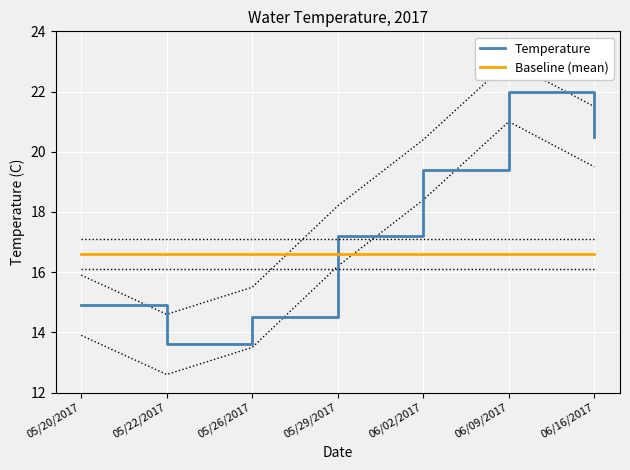

Is the value of Baseline (mean) at 06/09/2017 greater than the value of Temperature at 05/20/2017?

Yes